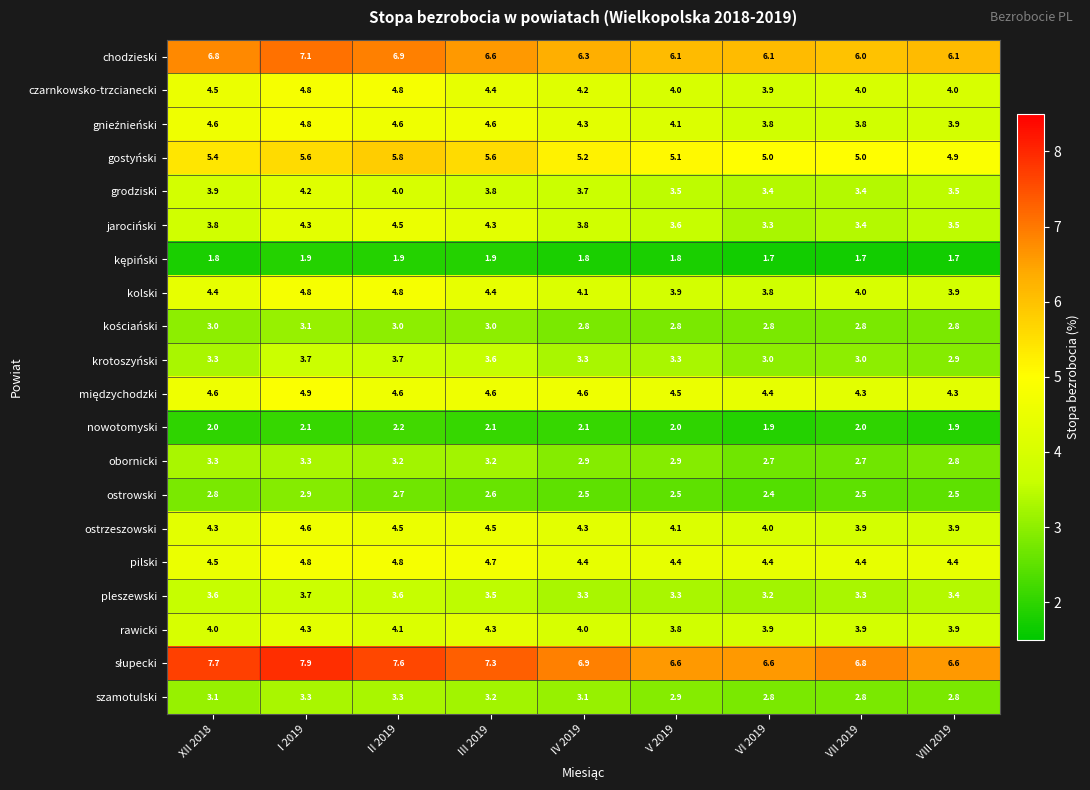

The krotoszyński series shows 3.3 at V 2019. True or false?

True